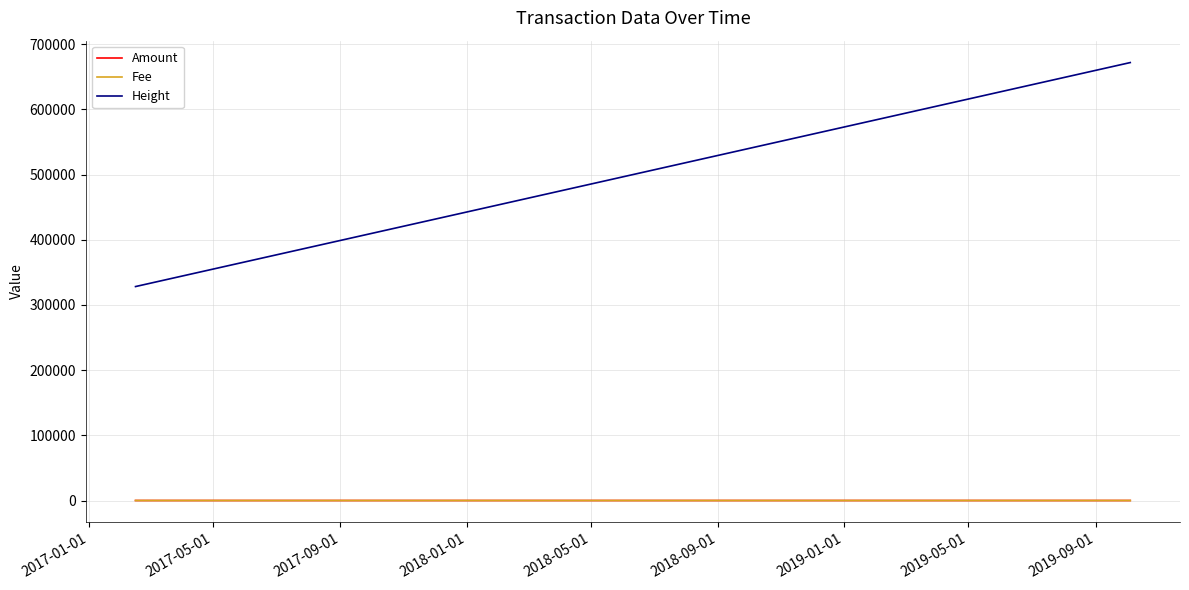

True or false: Height and Amount intersect in this chart.

False